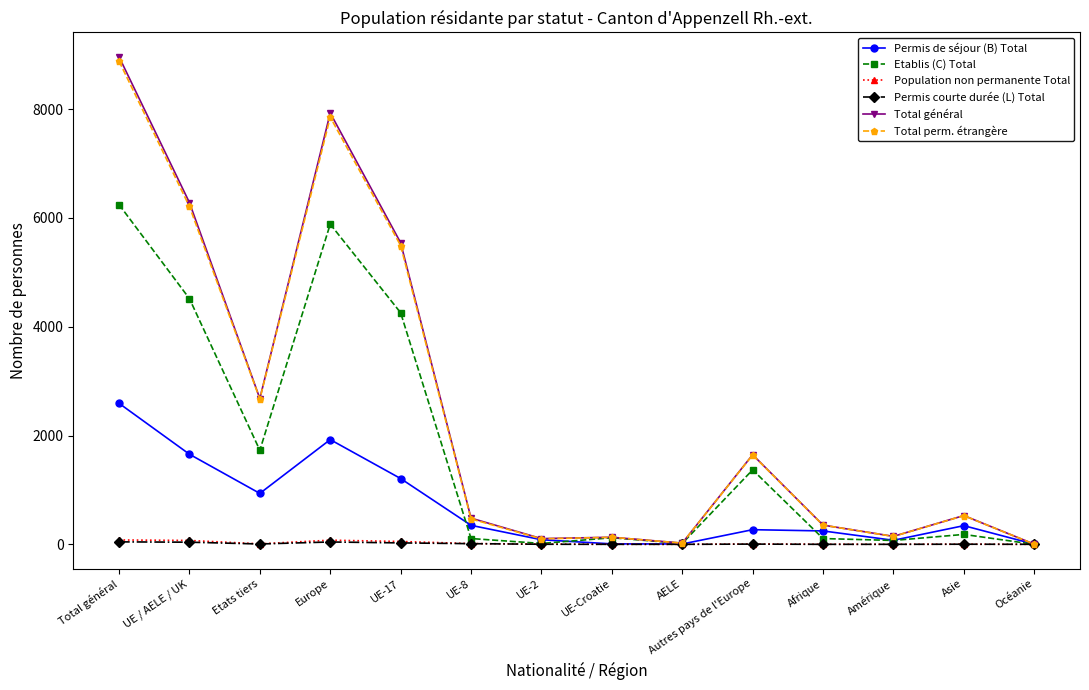

Which series changed the most between Etats tiers and UE-8?

Total perm. étrangère